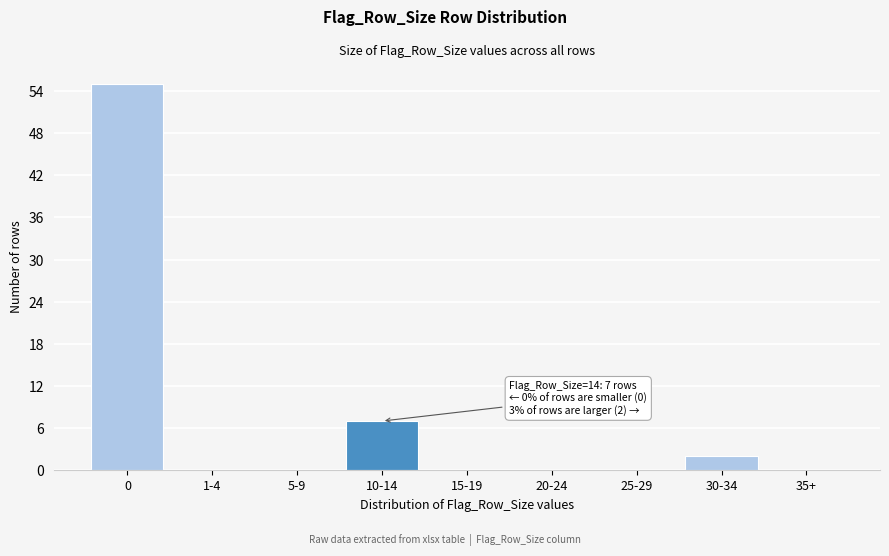

Reading left to right, transcribe all the data shown in this chart.

0=55	1-4=0	5-9=0	10-14=7	15-19=0	20-24=0	25-29=0	30-34=2	35+=0